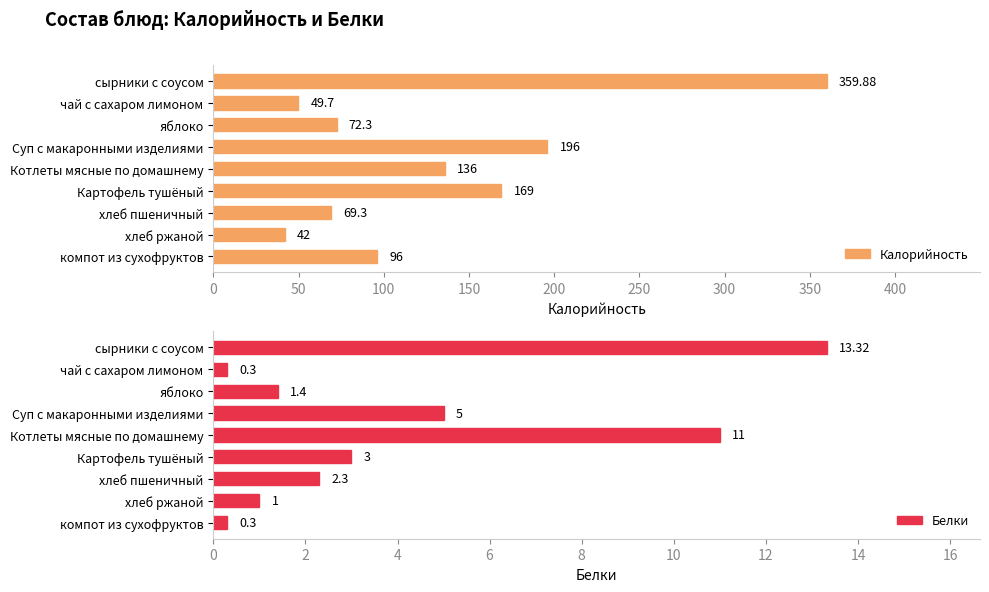

How many bars are there in total?

18